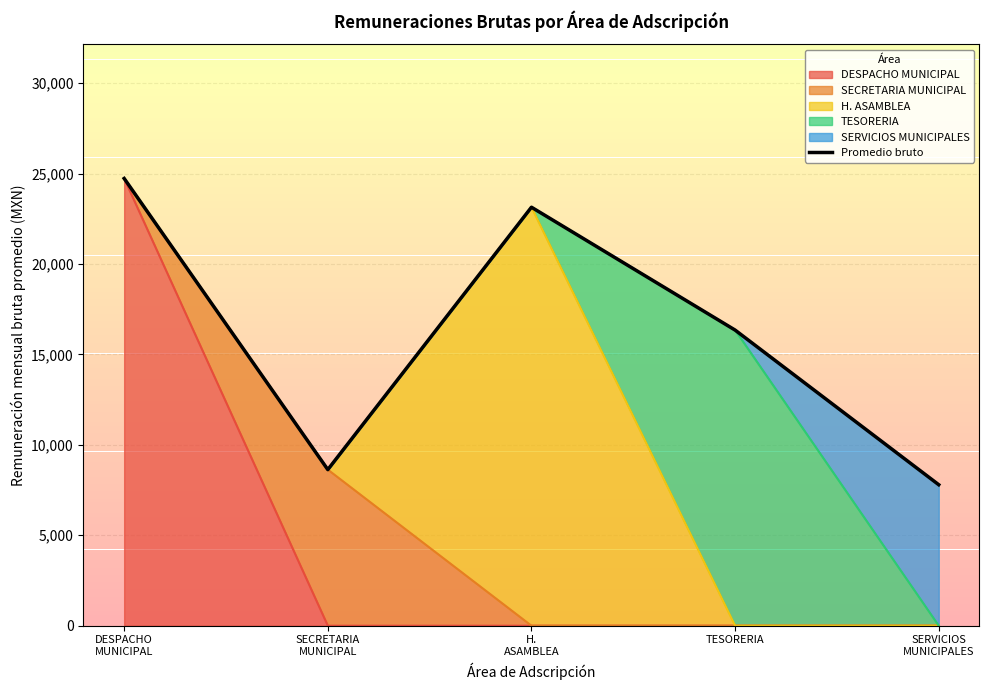

How many data points does each series have?

5